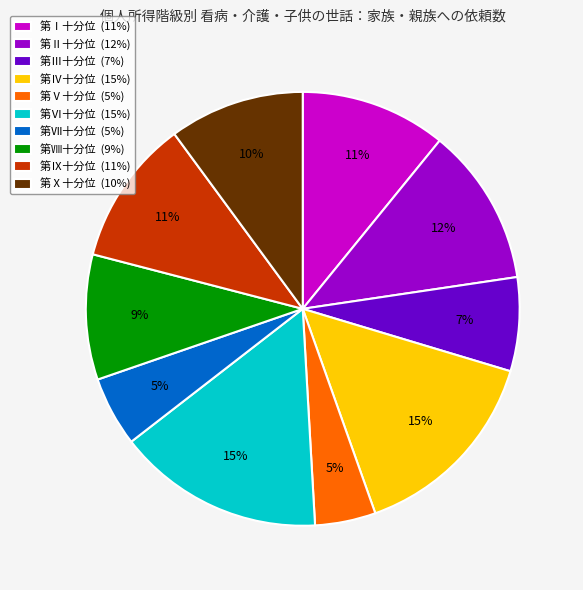

Approximately how many times larger is the value at 第Ⅱ十分位 compared to 第Ⅵ十分位?

0.8